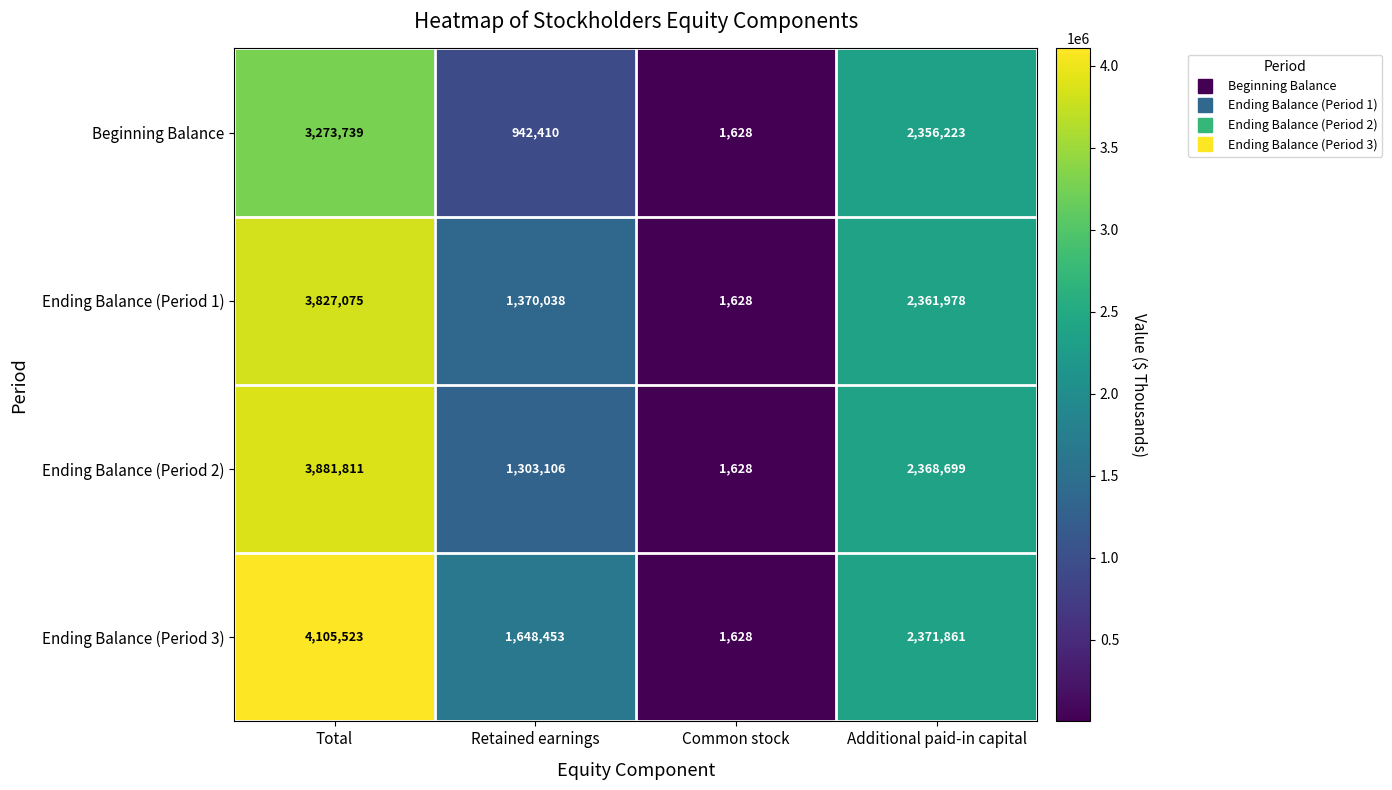

Which series has the largest total across all categories?

Ending Balance (Period 3)